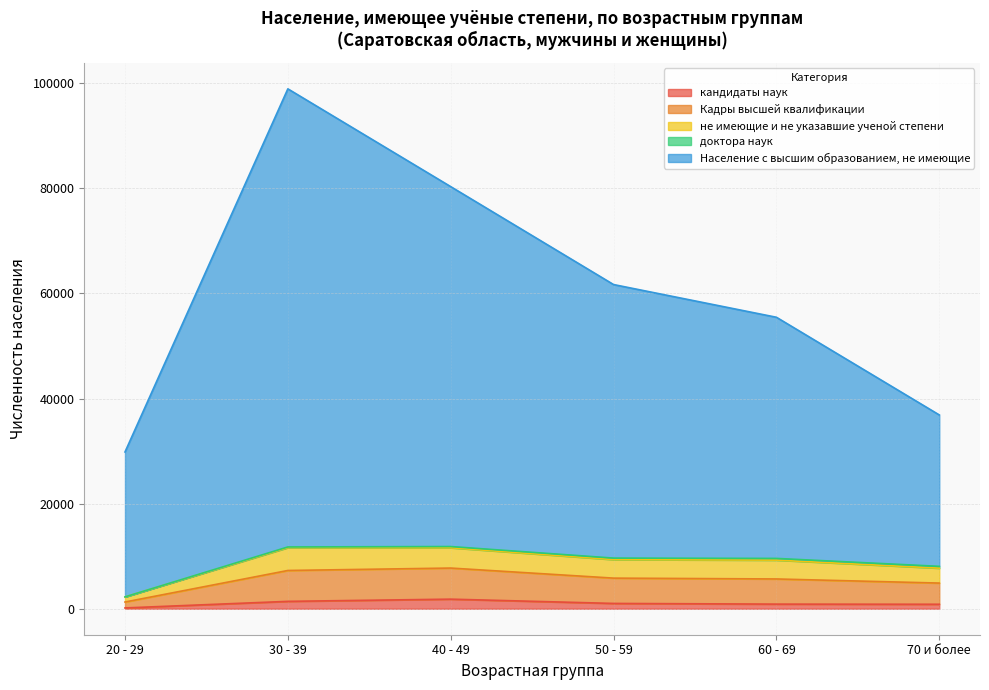

At which category is the sum across all series the highest?

30 - 39